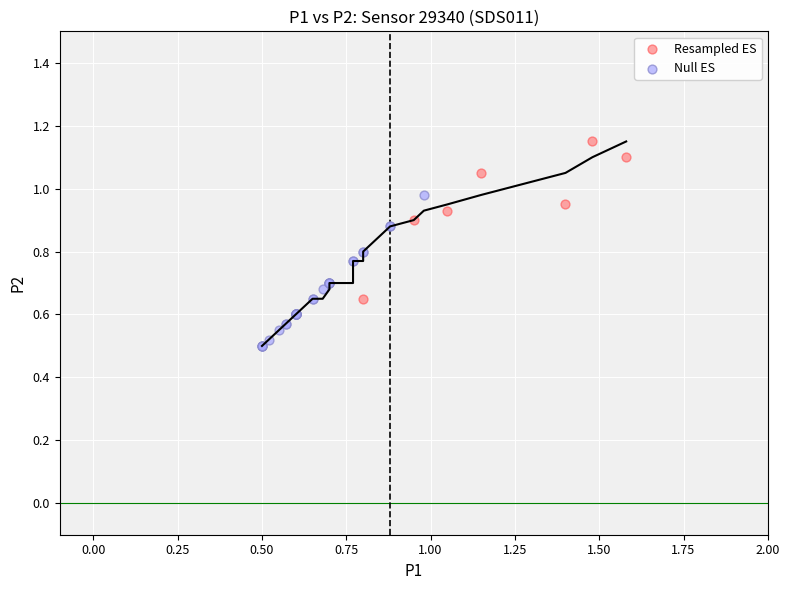

Which series contains the highest Y value?

Resampled ES